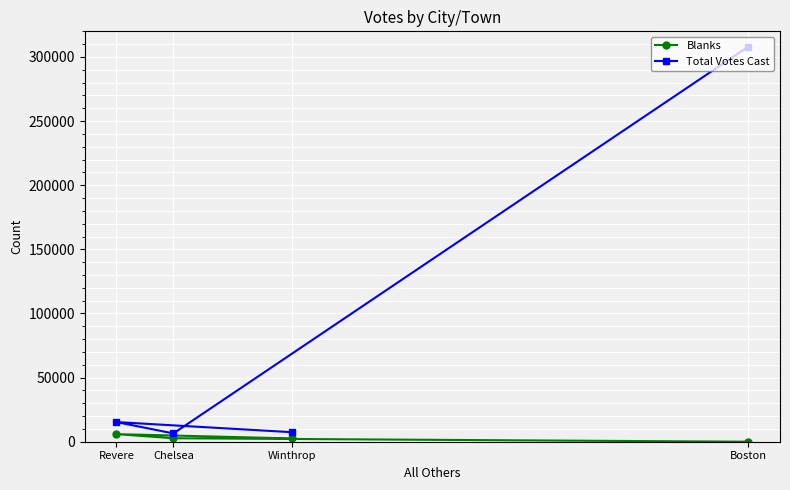

Where does the Blanks series first go above 2701?

Revere